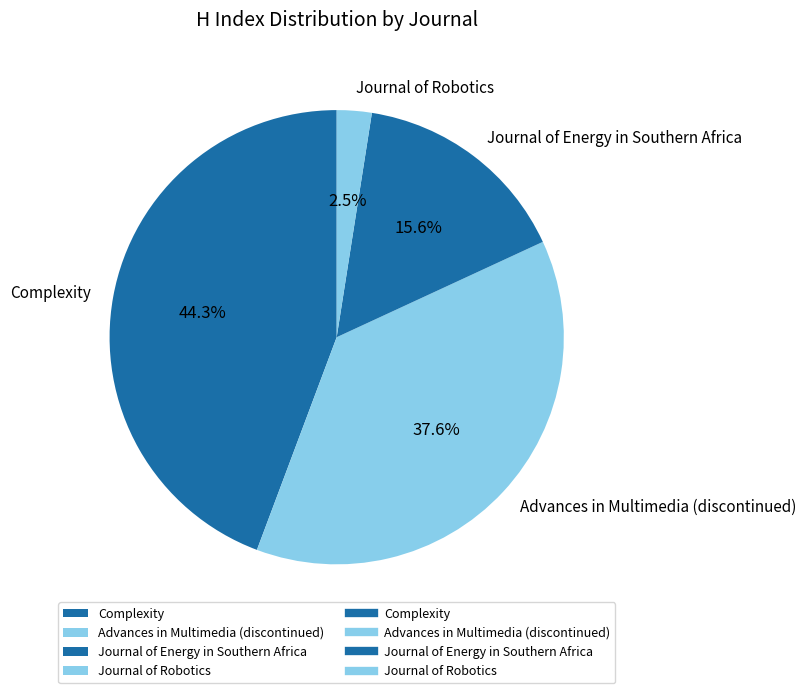

How many slices are in this pie chart?

4